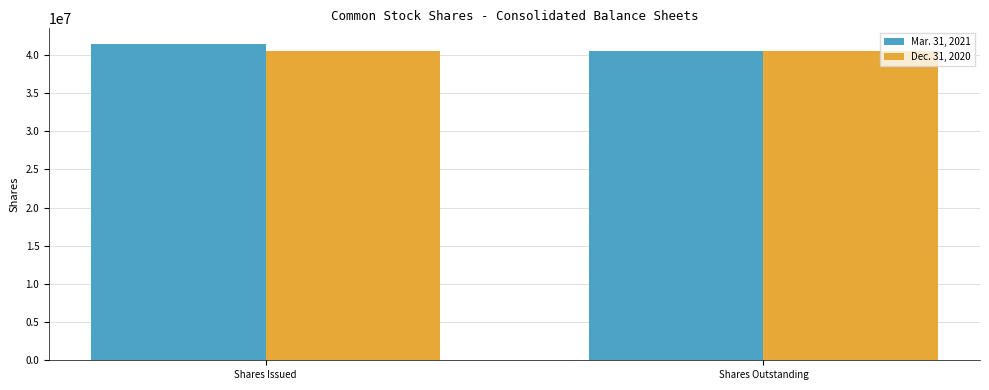

Reading left to right, what are all the values shown in this chart?

Mar. 31, 2021: 41425000	40539000
Dec. 31, 2020: 40539000	40539000